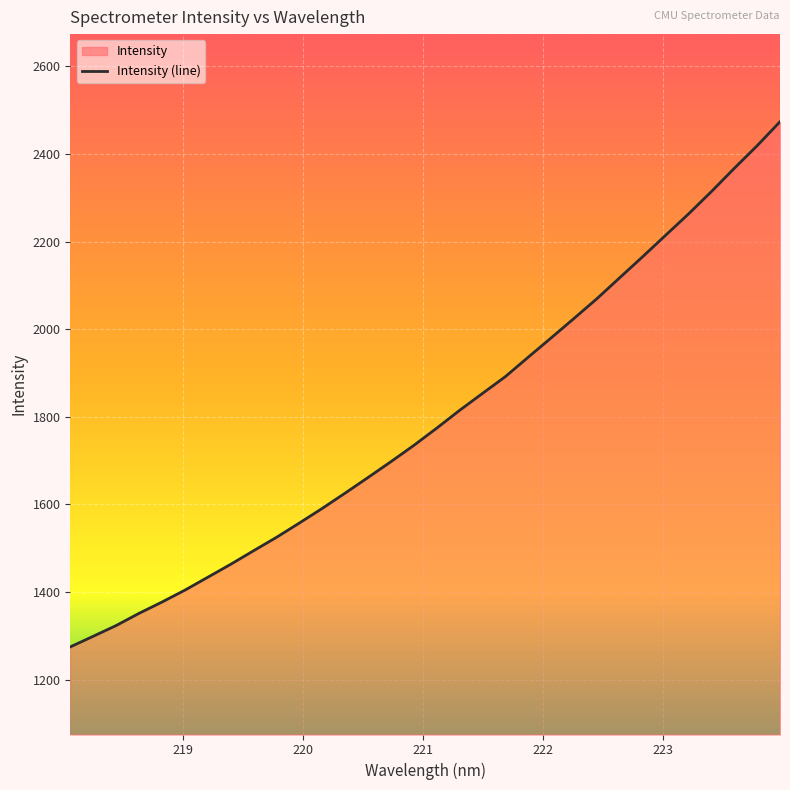

What is the sum of all values?

57493.1